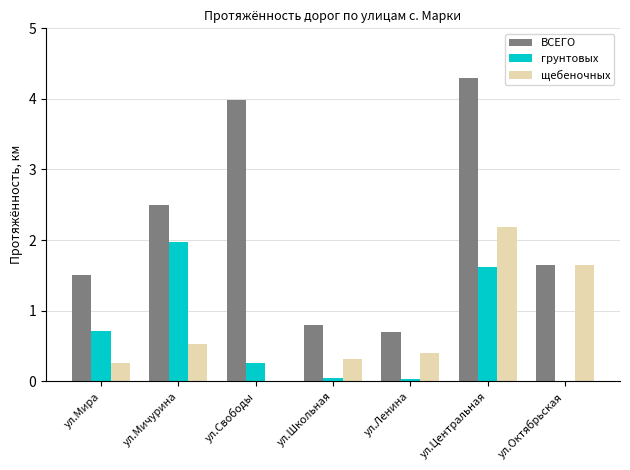

How many series are shown in this chart?

3